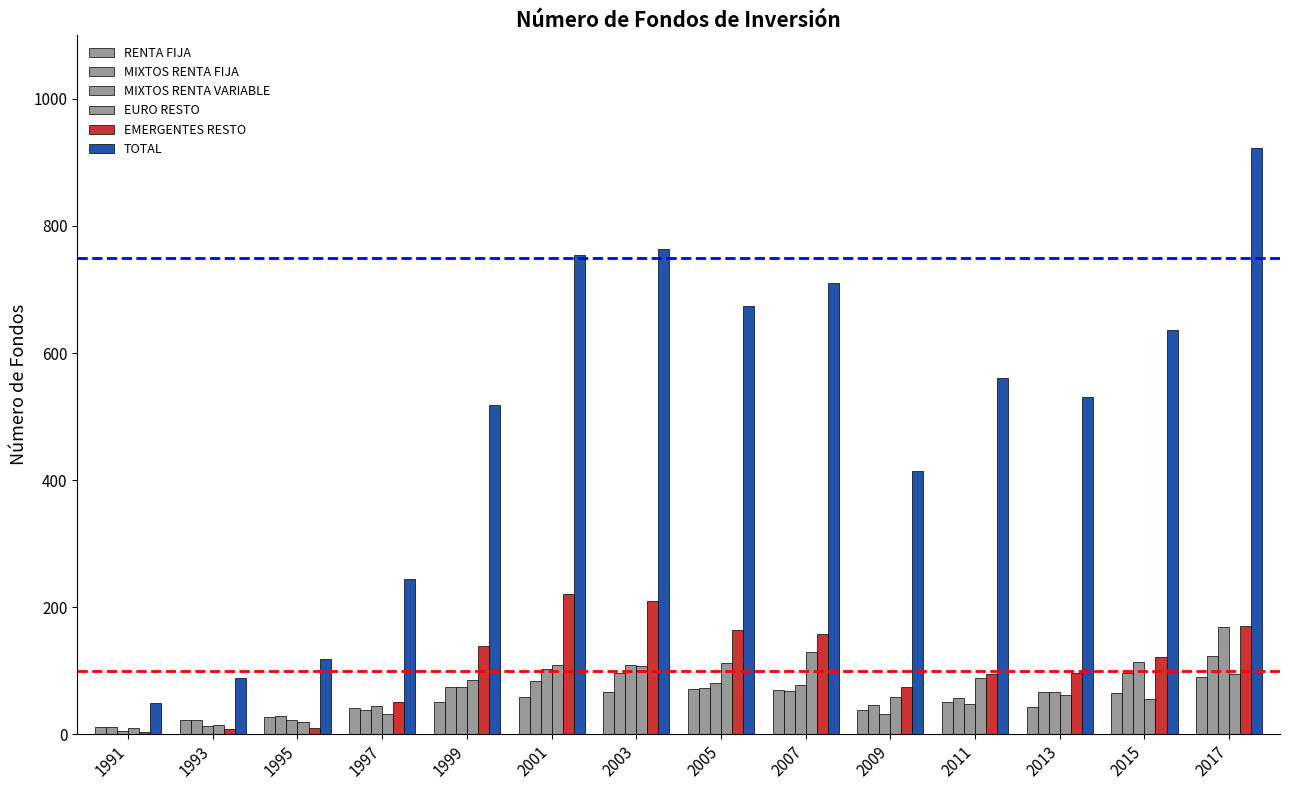

Are the bars horizontal?

No